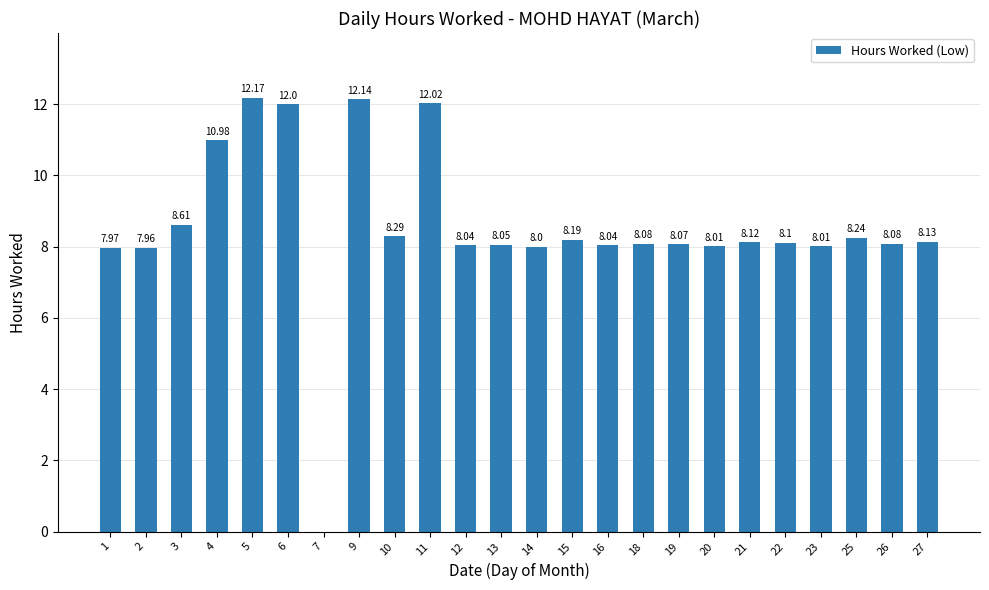

How many values are above zero?

23